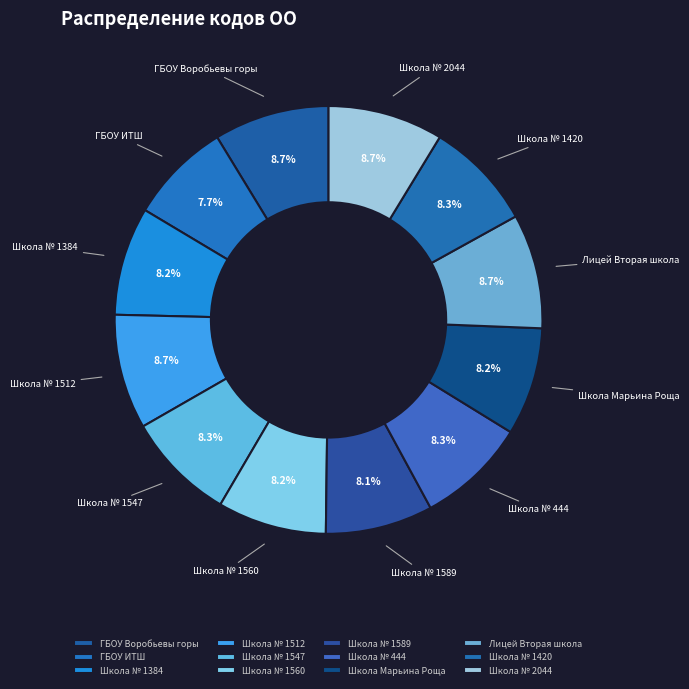

Count the number of slices in the pie.

12